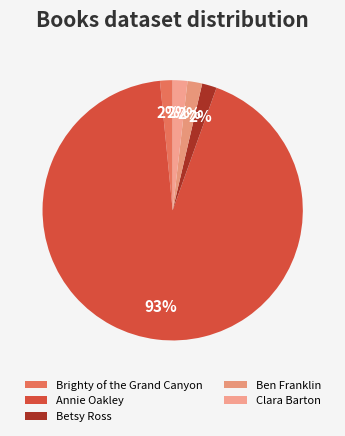

Is Betsy Ross the majority of the pie?

No